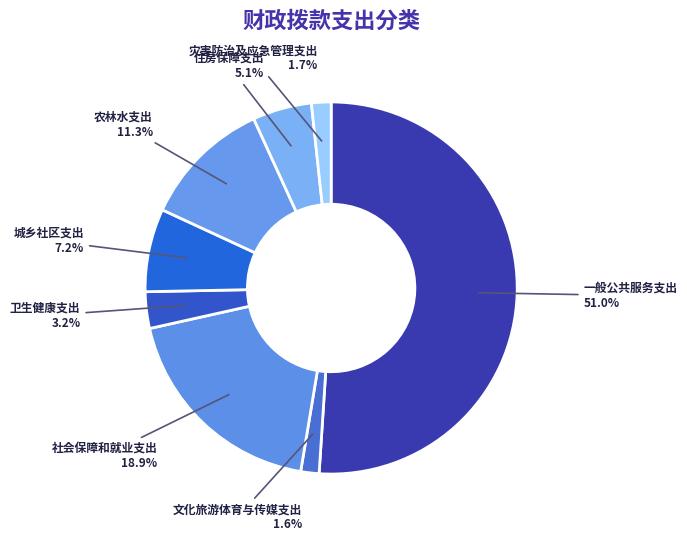

Is there a majority slice in this chart?

Yes